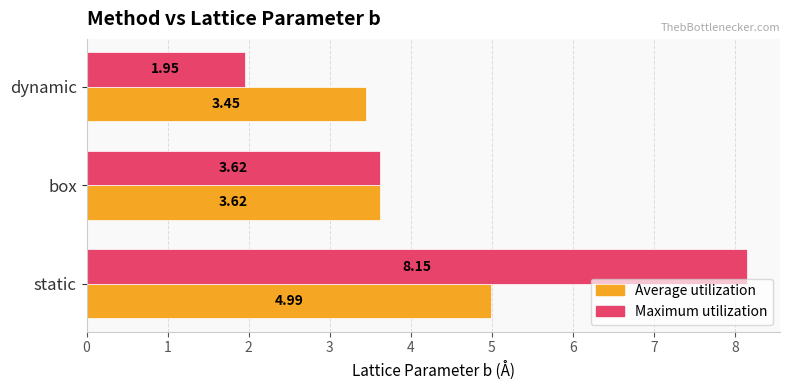

At which category does the chart reach its minimum across all series?

dynamic